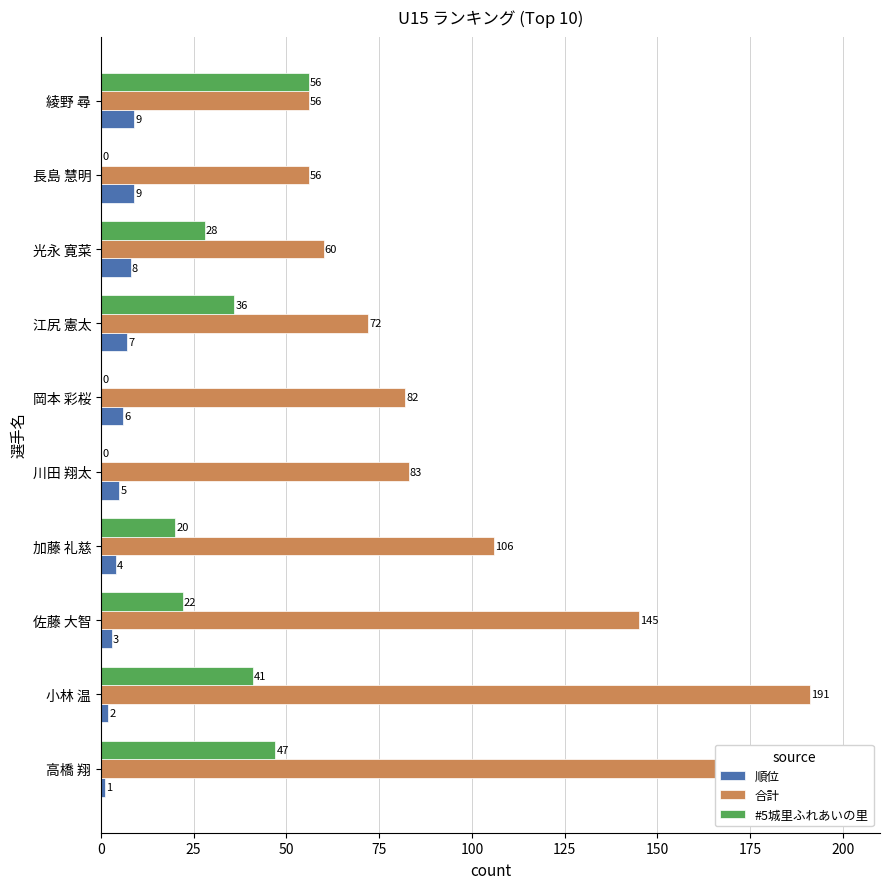

Rank the series by their maximum value, from lowest to highest.

順位, #5城里ふれあいの里, 合計